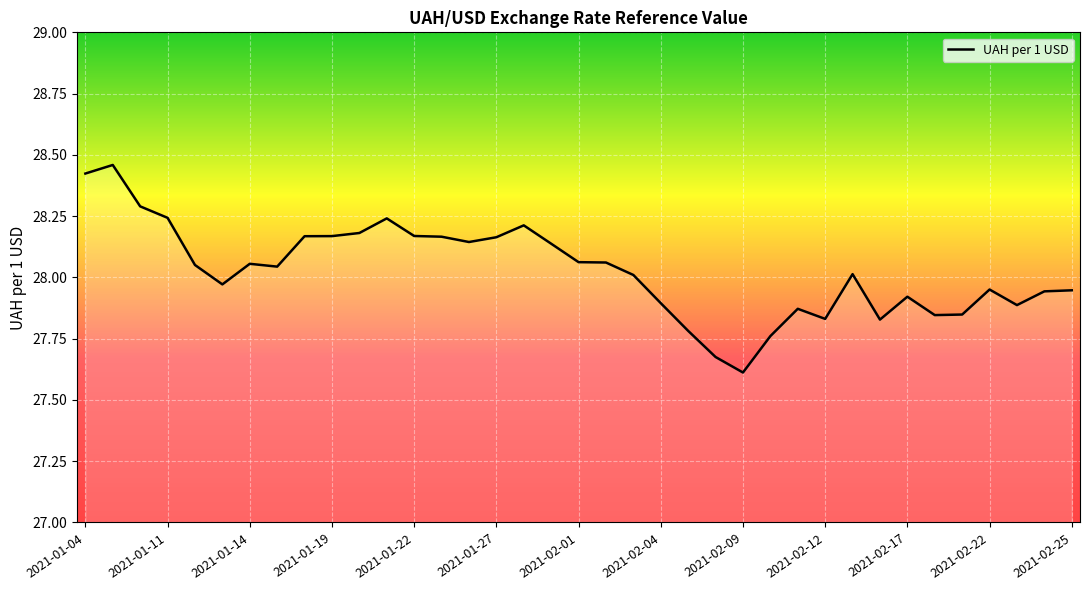

What is the difference between the maximum and minimum values?

0.8